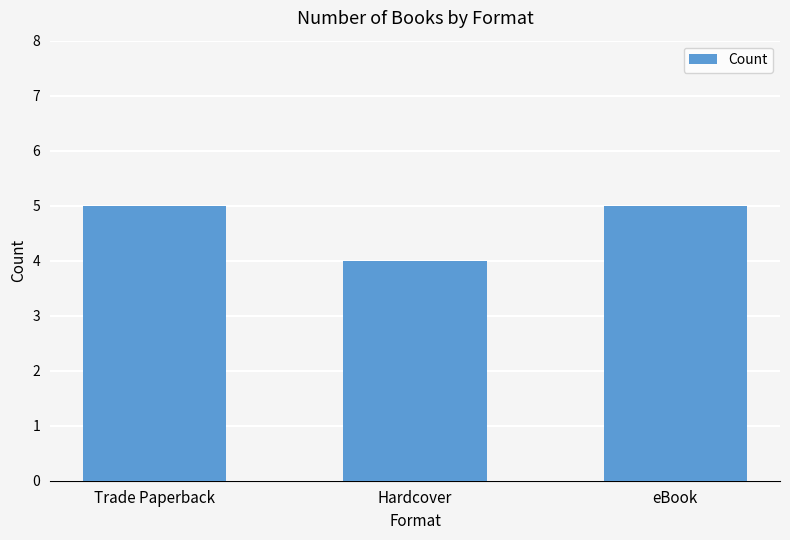

How many bars are there in total?

3